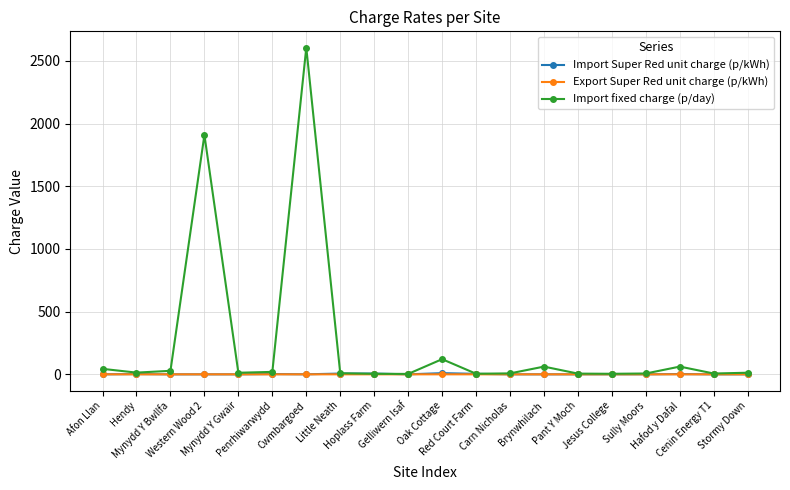

What is the total value across all series at Cwmbargoed?

2606.0